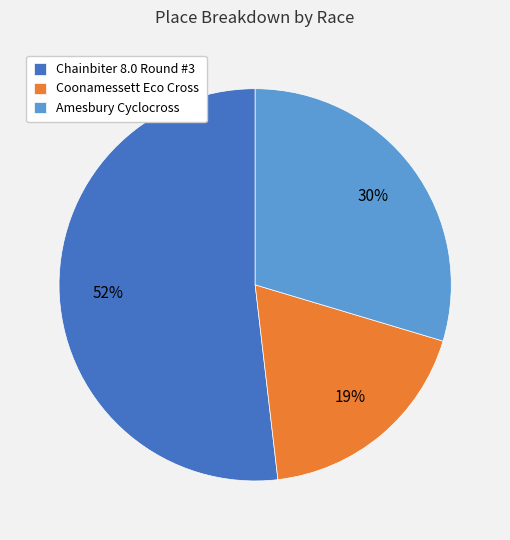

How many segments does this pie chart have?

3